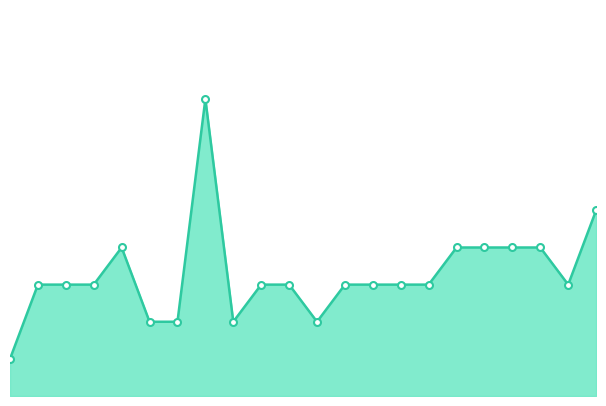

How many lines are shown in the chart?

1